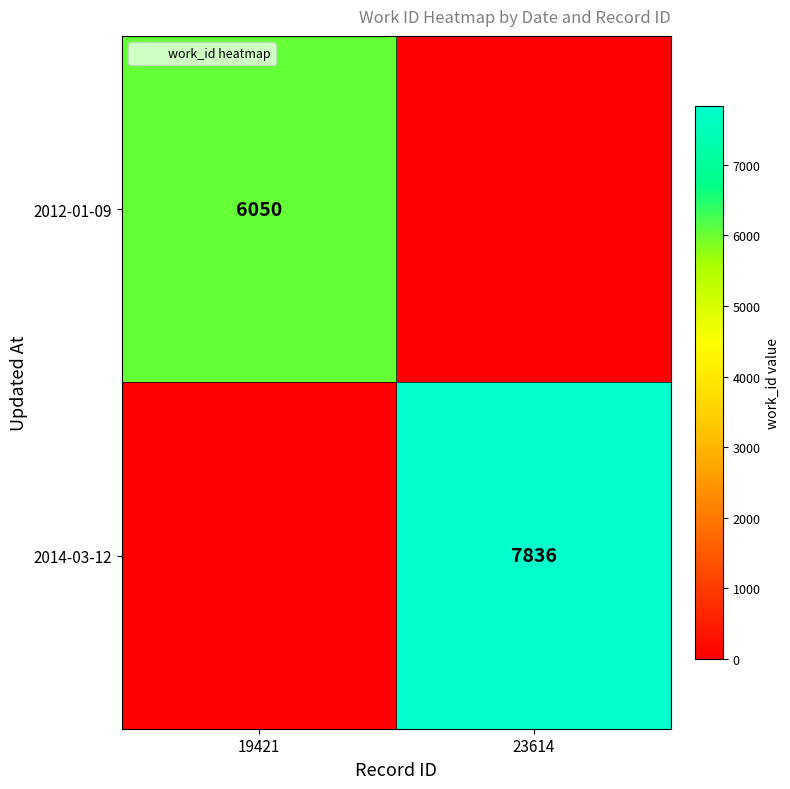

Which series has the largest total across all categories?

2014-03-12